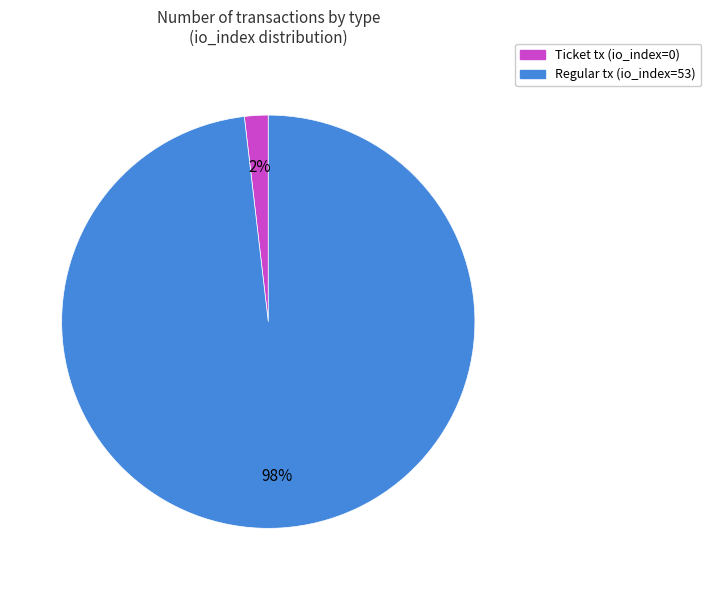

To the nearest percent, what is the average slice percentage?

50%